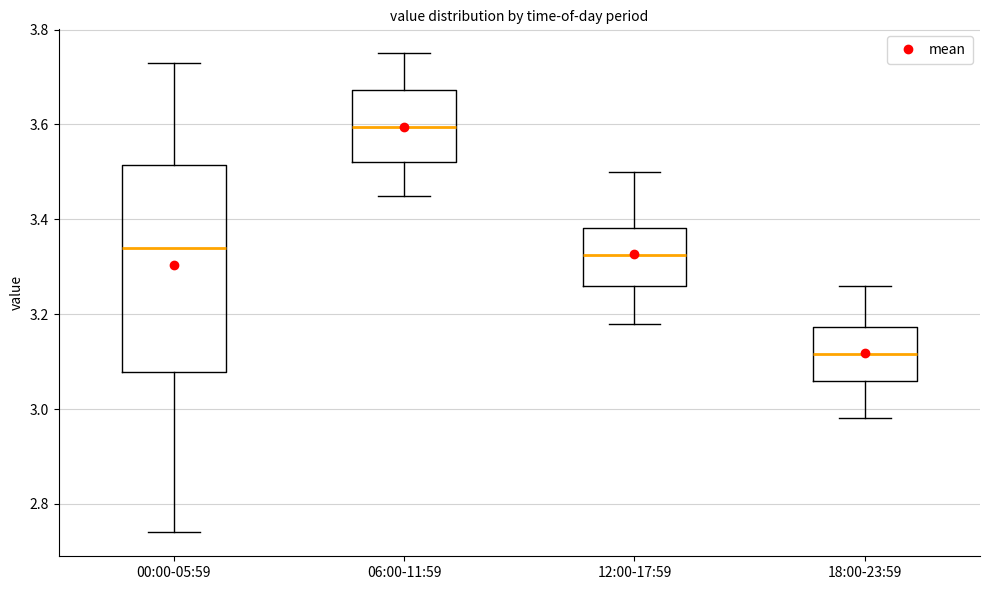

Comparing the boxes themselves (not the whiskers), which one is the tallest?

00:00-05:59